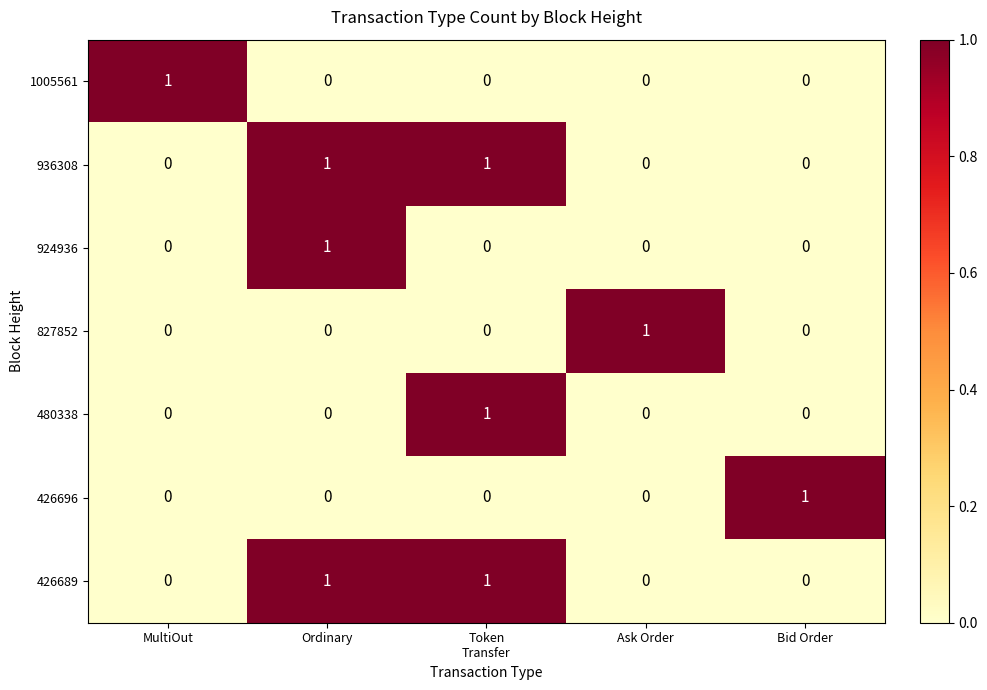

What is the total value across all series at Ordinary?

3